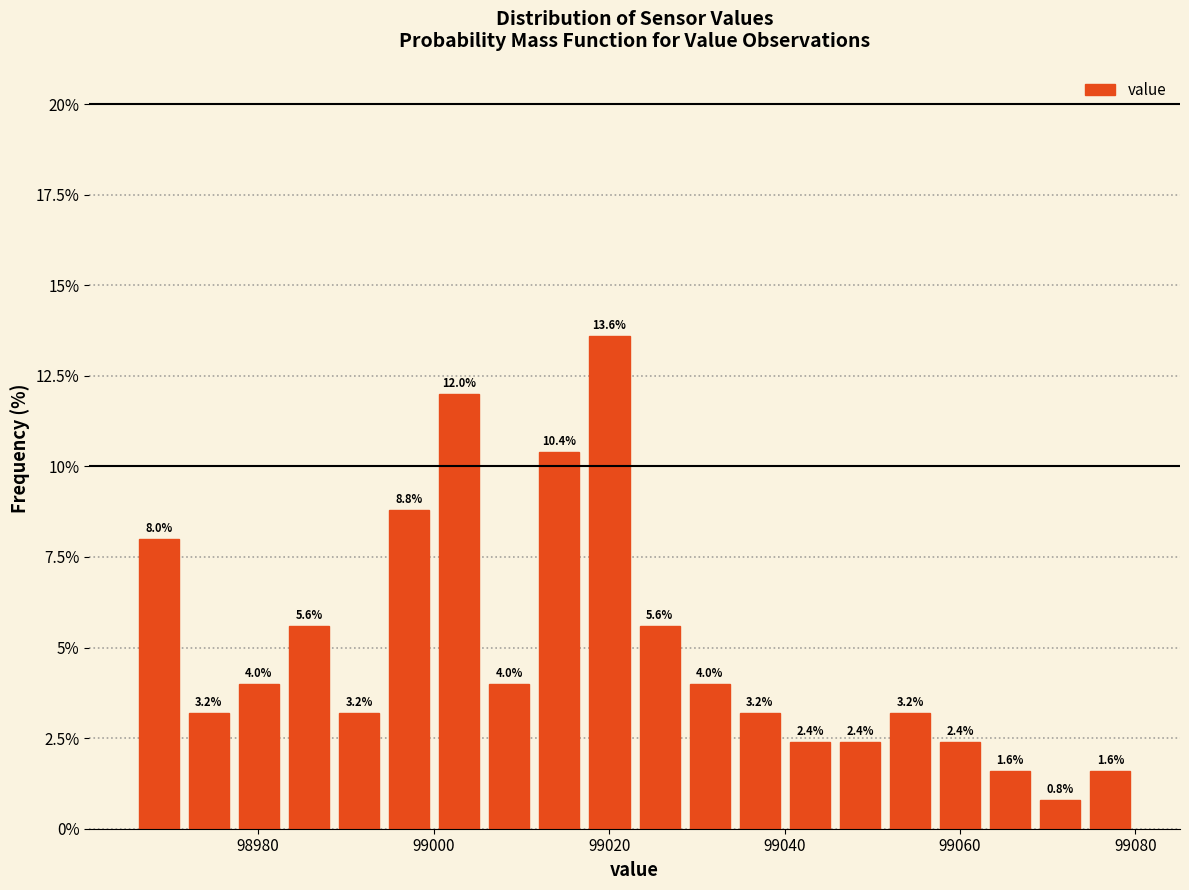

Around what value on the x-axis is the tallest bar? Give the approximate position of its centre, as read against the axis.

99020